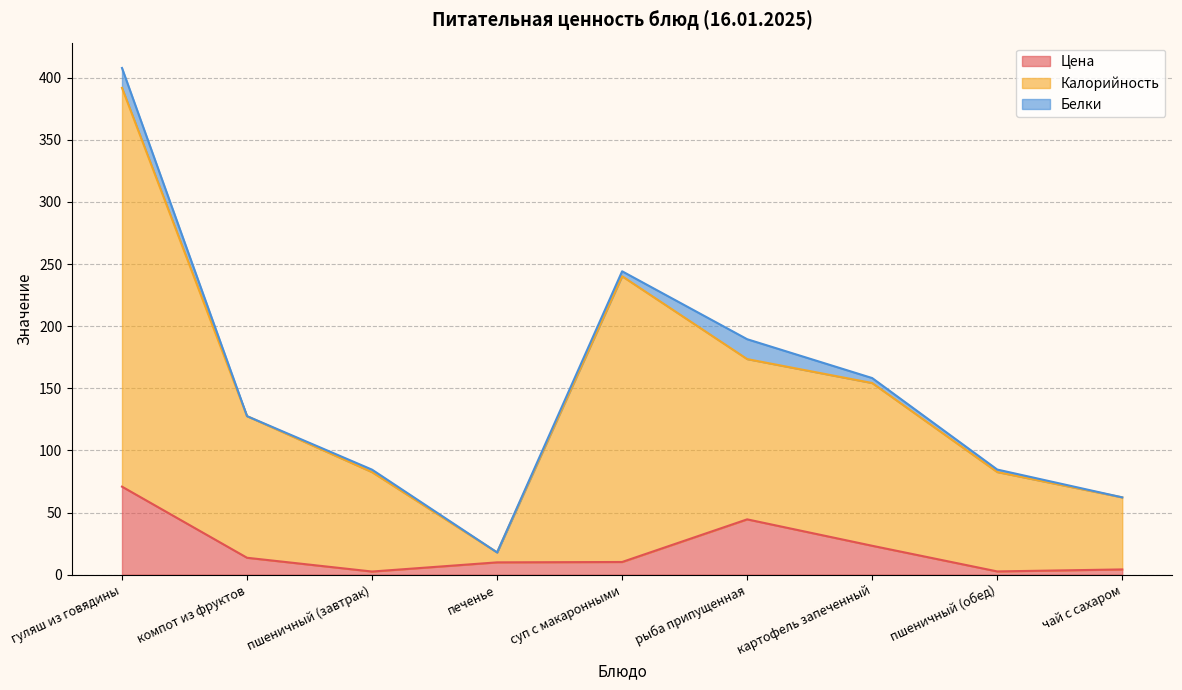

How many lines are shown in the chart?

3